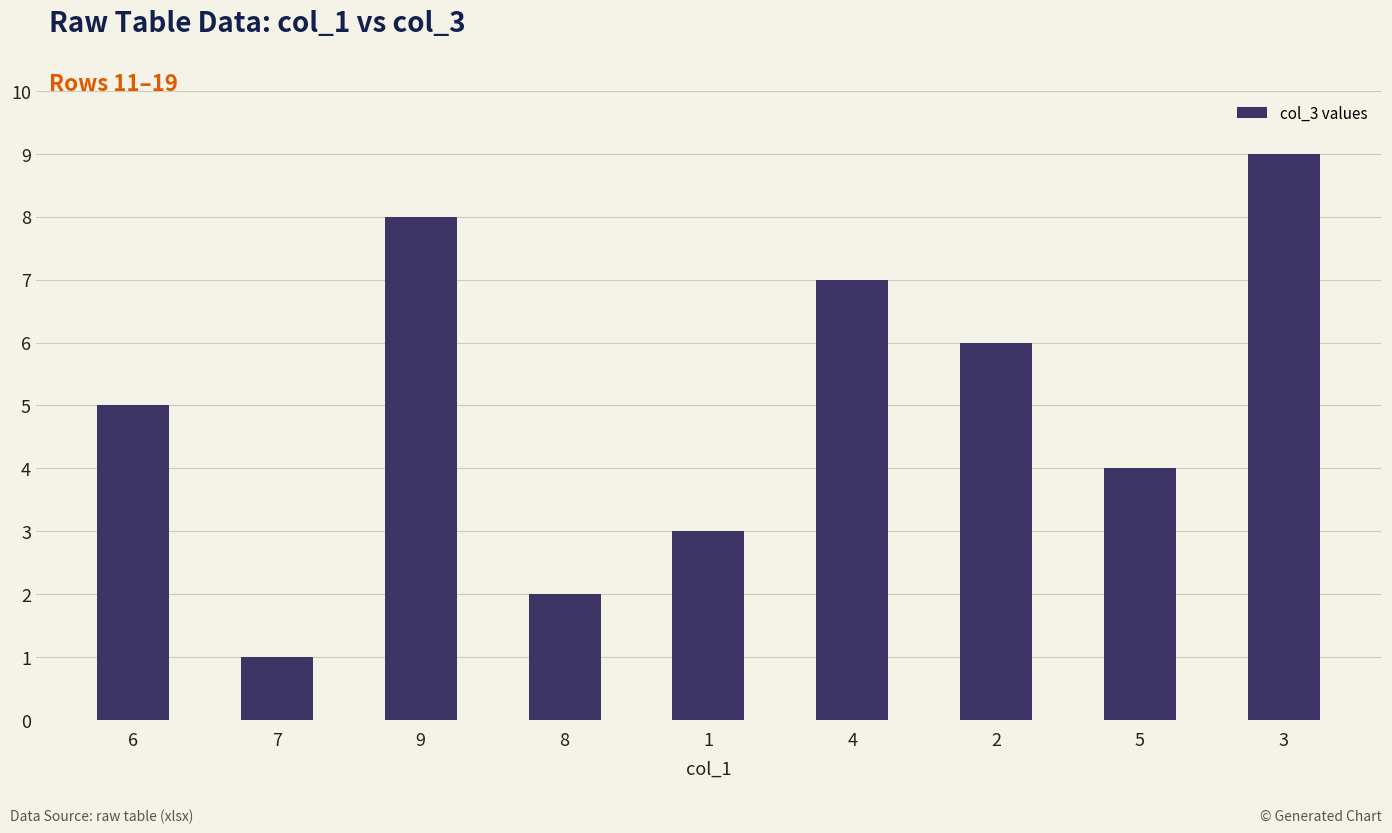

What is the label of the 6th bar from the right?

8